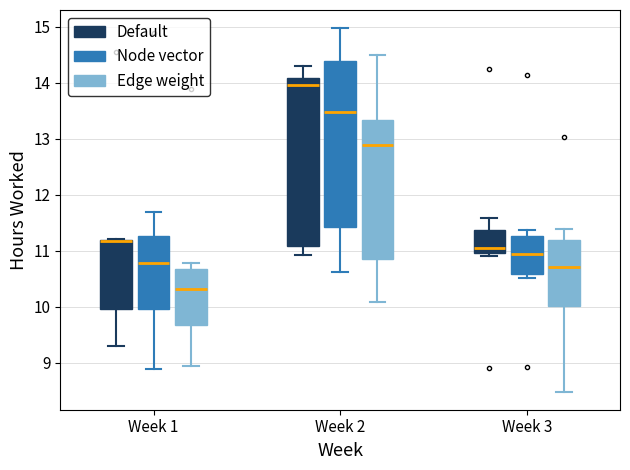

Which box has the lowest median line?

Week 1 (Edge weight)